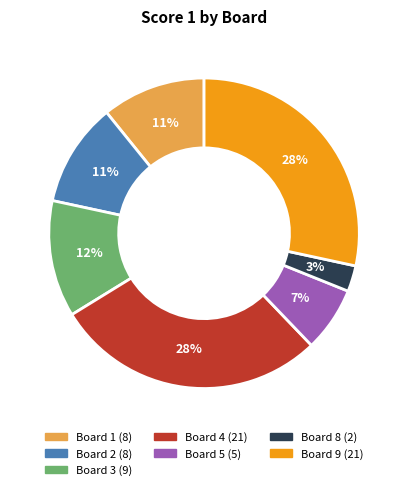

Does any single category account for the majority?

No